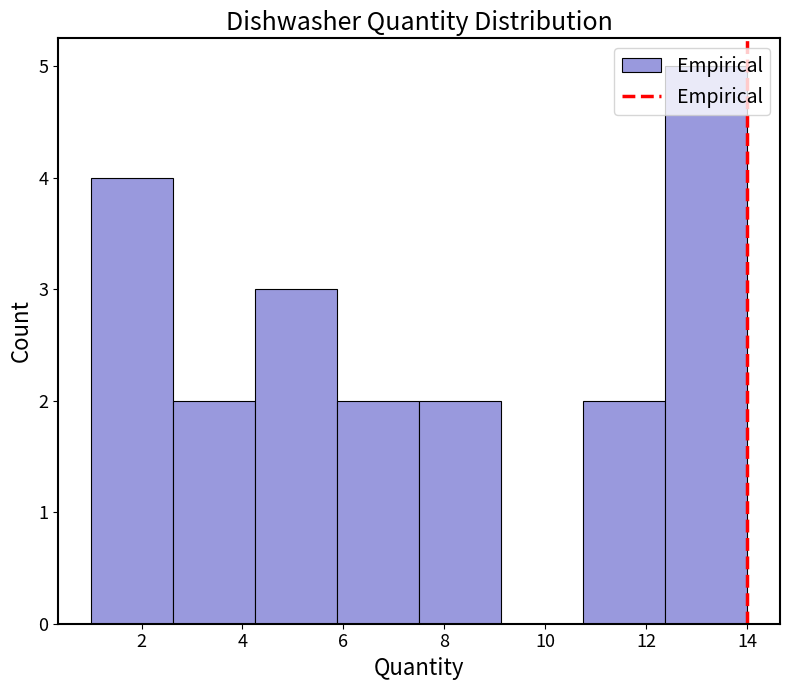

Reading left to right, list every bar in this chart as the range it spans on the x-axis followed by its height. Neither the bar edges nor the heights are printed on the chart, so give them approximately, as read against the axes.

1.0 to 2.6: 4
2.6 to 4.2: 2
4.2 to 5.8: 3
5.8 to 7.6: 2
7.6 to 9.2: 2
9.2 to 10.8: 0
10.8 to 12.4: 2
12.4 to 14.0: 5